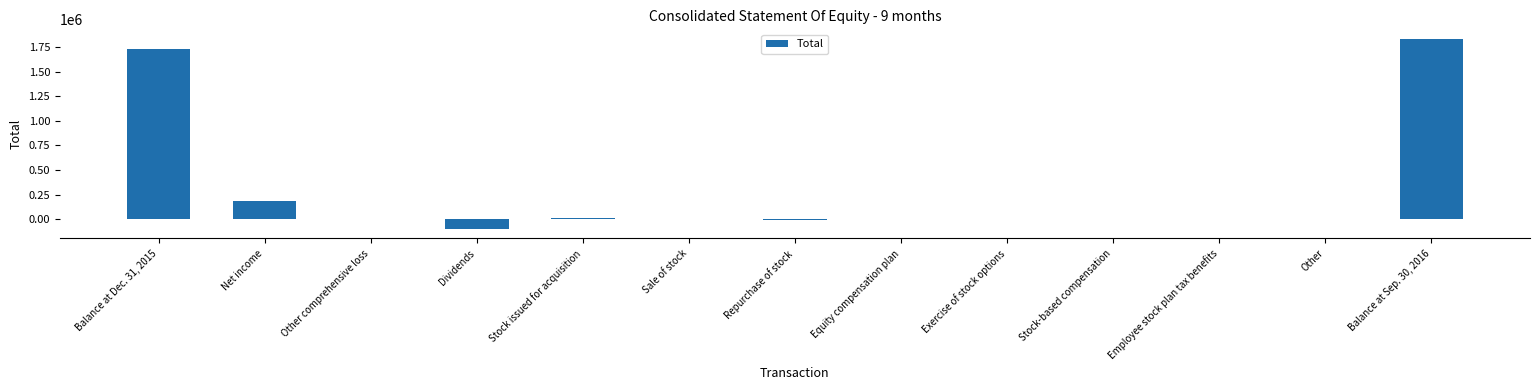

What is the sum of all values?

3664400